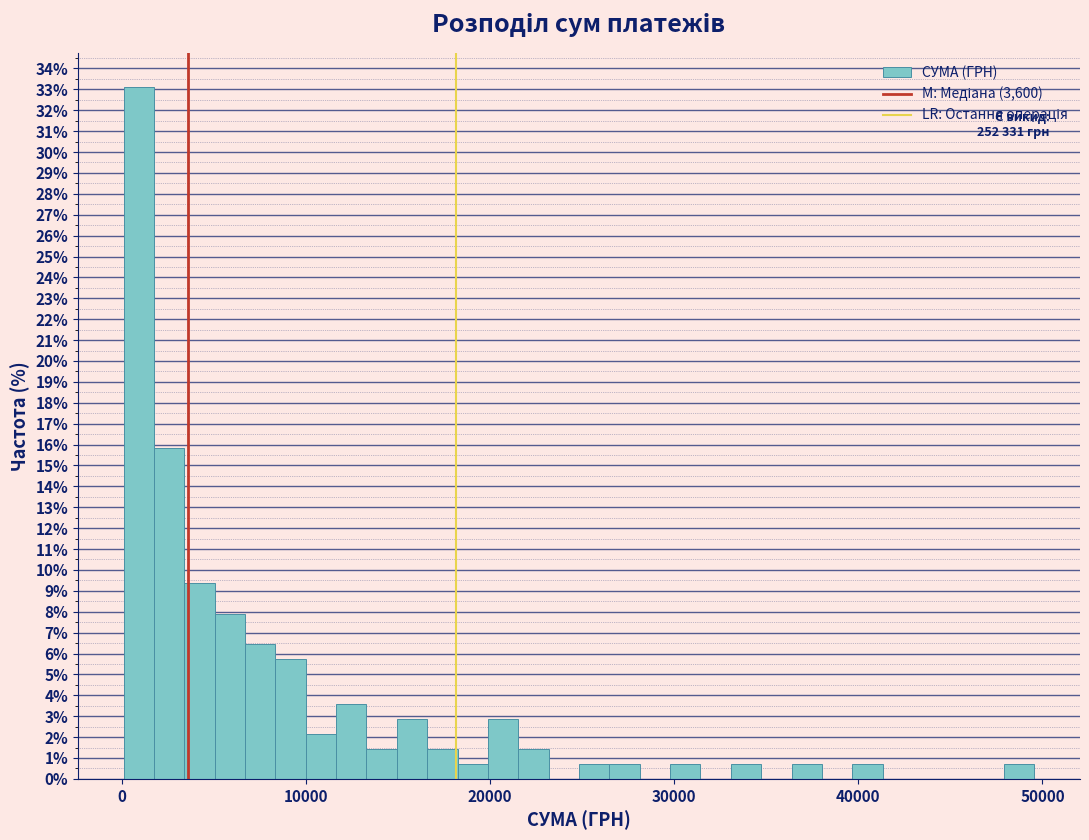

Read against the x-axis, roughly where is the centre of the tallest bar?

1000